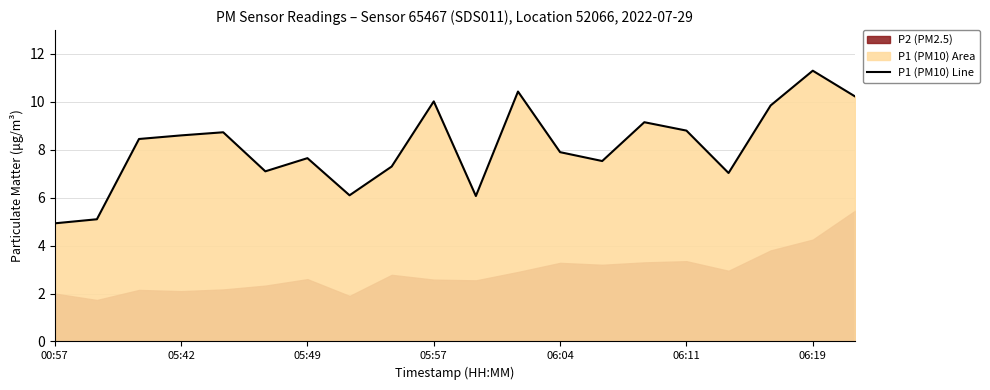

What is the sum of all values?

162.3